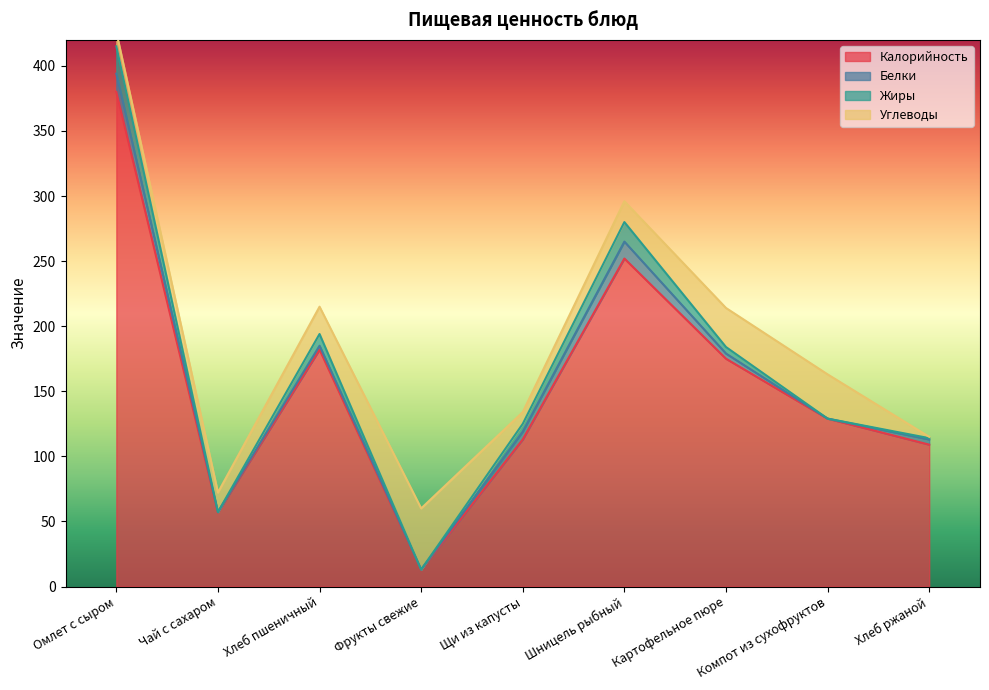

The Углеводы series shows 47.0 at Фрукты свежие. True or false?

True